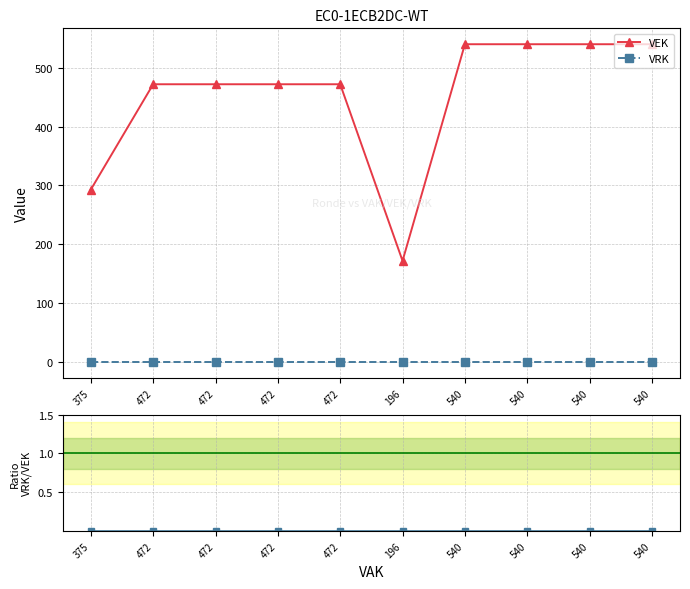

The VRK series shows 0 at 196. True or false?

True